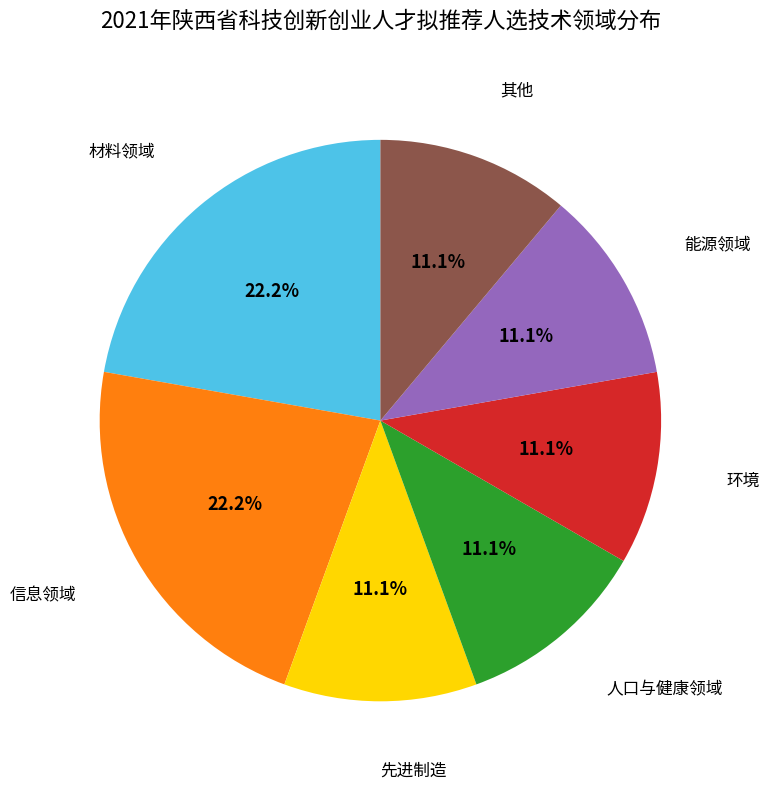

How many slices are in this pie chart?

7